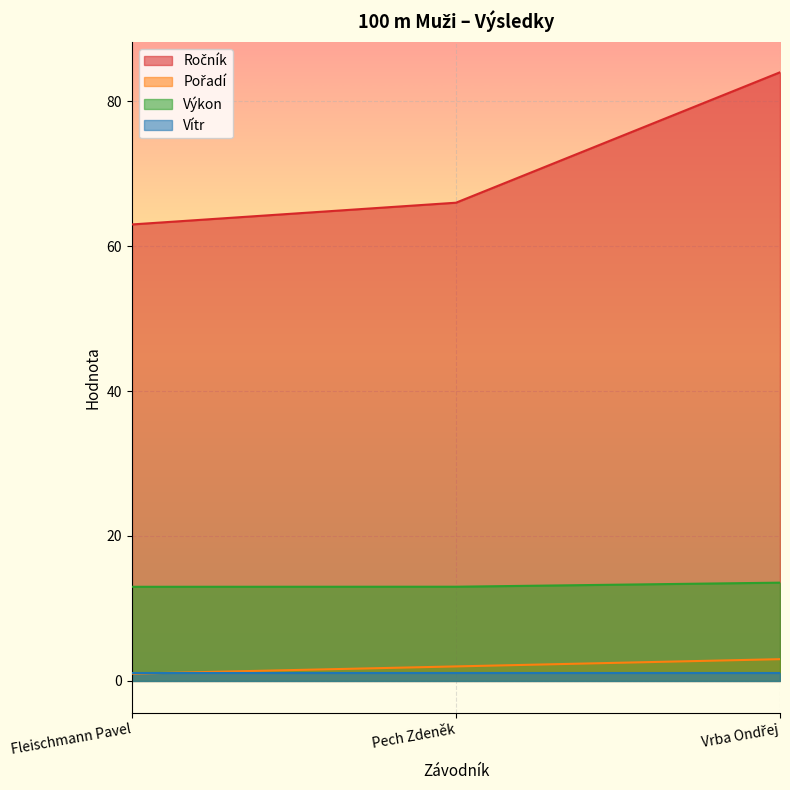

What is the maximum value shown in the chart?

84.0